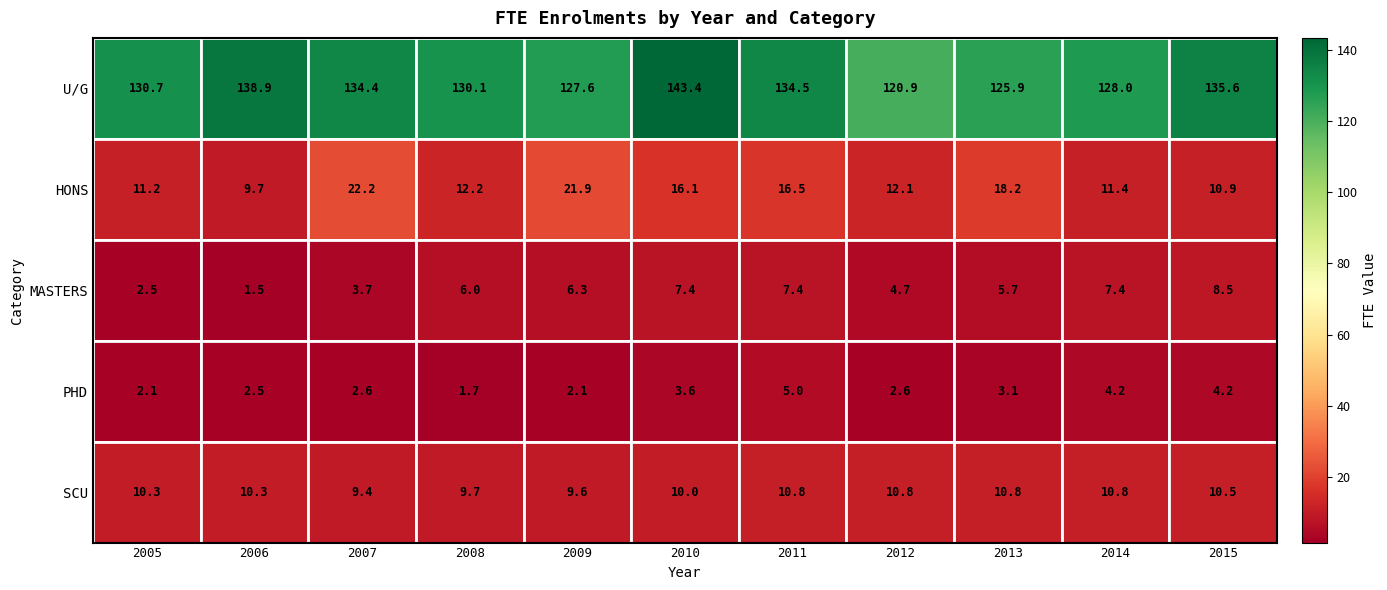

How many categories are shown in the chart?

11